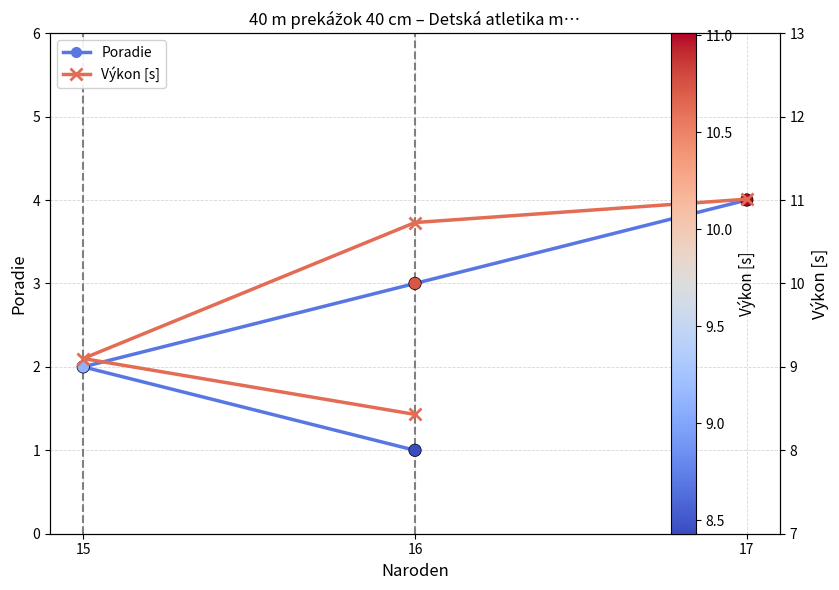

Which series reaches the maximum Y coordinate?

Výkon [s]